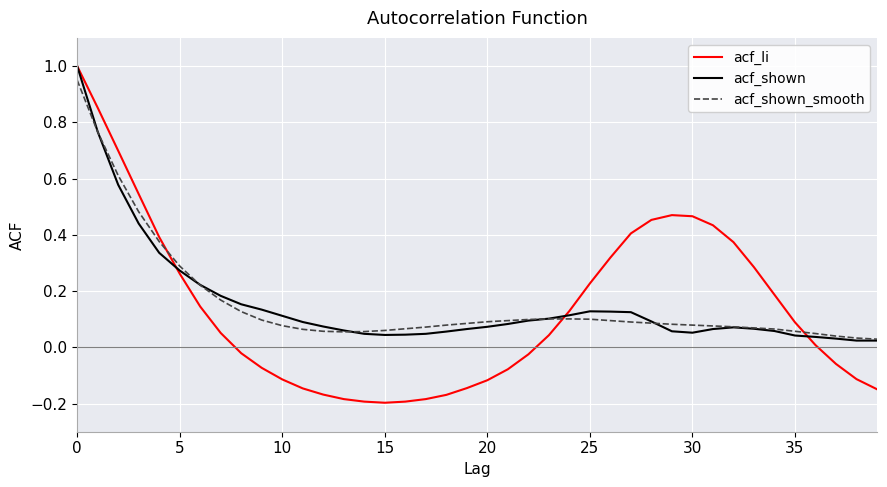

Which series has the largest range (max minus min)?

acf_li